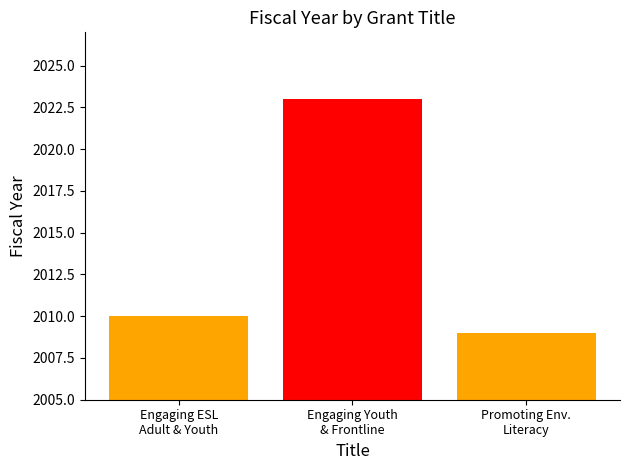

Are the bars grouped side by side (vs. stacked)?

Yes